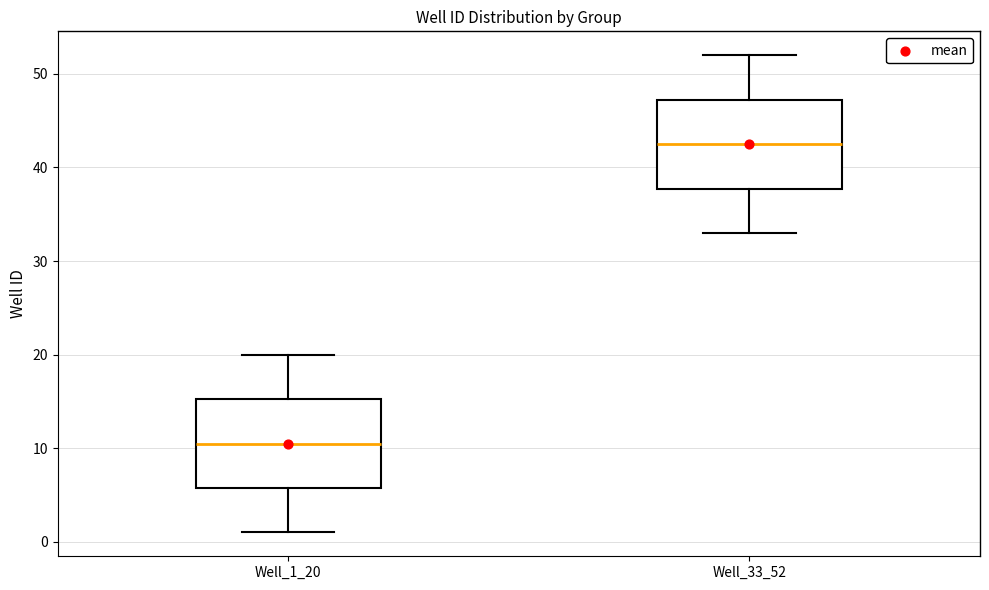

Reading left to right, read every box against the y-axis: the position of its median line, the range the box covers, and the ends of its whiskers. The values are not printed on the chart, so give them approximately, as read against the axis.

Well_1_20: median 11, box 6 to 15, whiskers 1 to 20
Well_33_52: median 43, box 38 to 47, whiskers 33 to 52